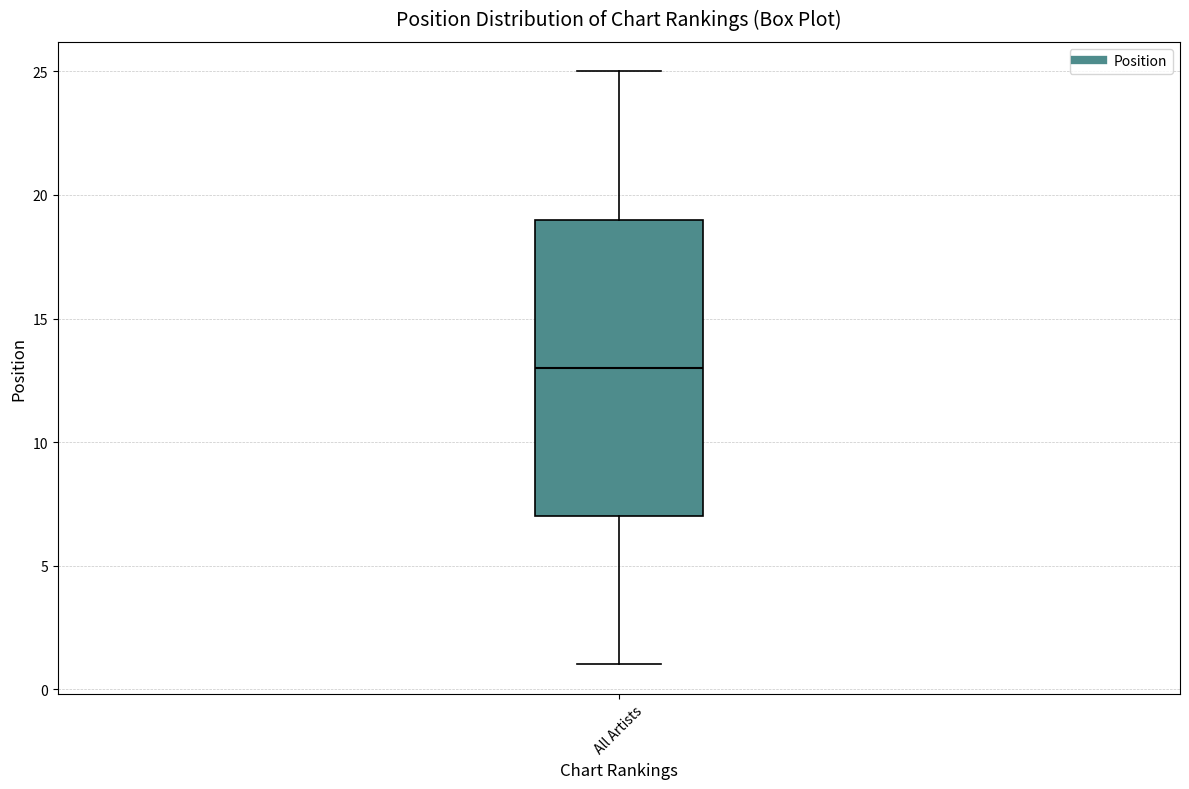

Transcribe this box plot: give where the median line is, the range the box spans, and where the two whiskers end, as read against the y-axis. The values are not printed on the chart, so give them approximately, as read against the axis.

median 13, box 7 to 19, whiskers 1 to 25